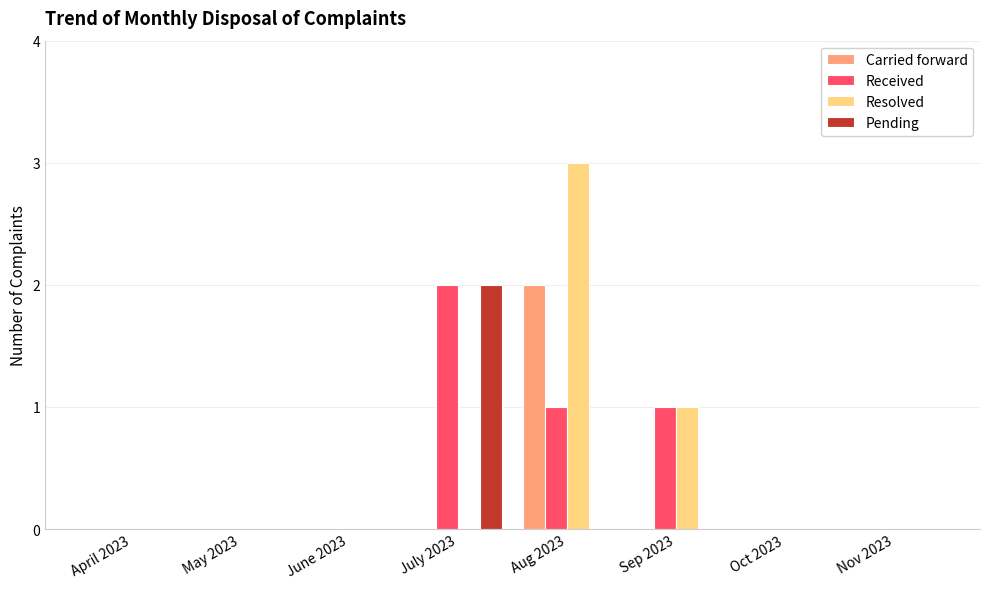

The value of Resolved at Sep 2023 is 1. True or false?

True